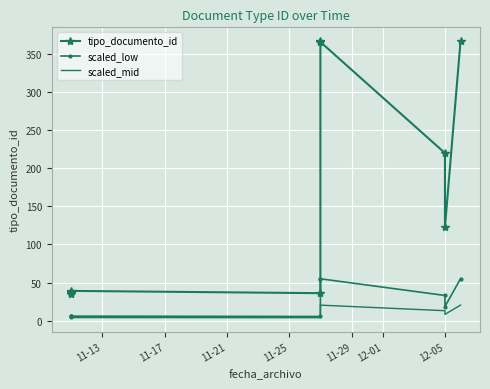

Rank the series at 11-13 from lowest to highest value.

scaled_mid, scaled_low, tipo_documento_id